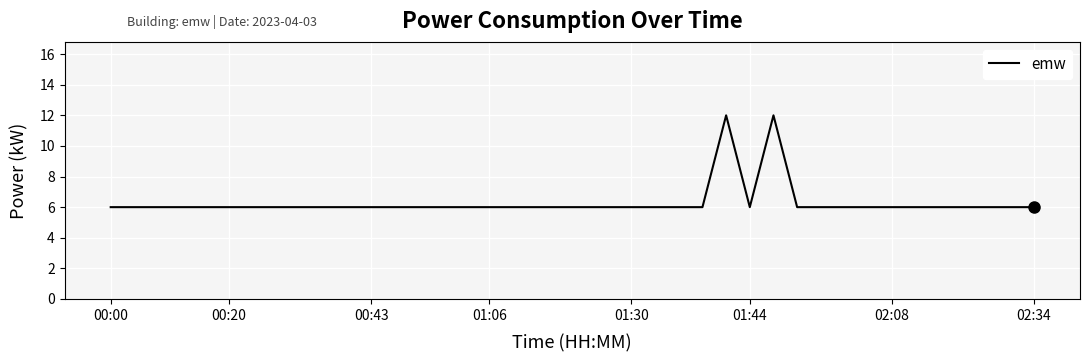

What is the minimum value shown in the chart?

6